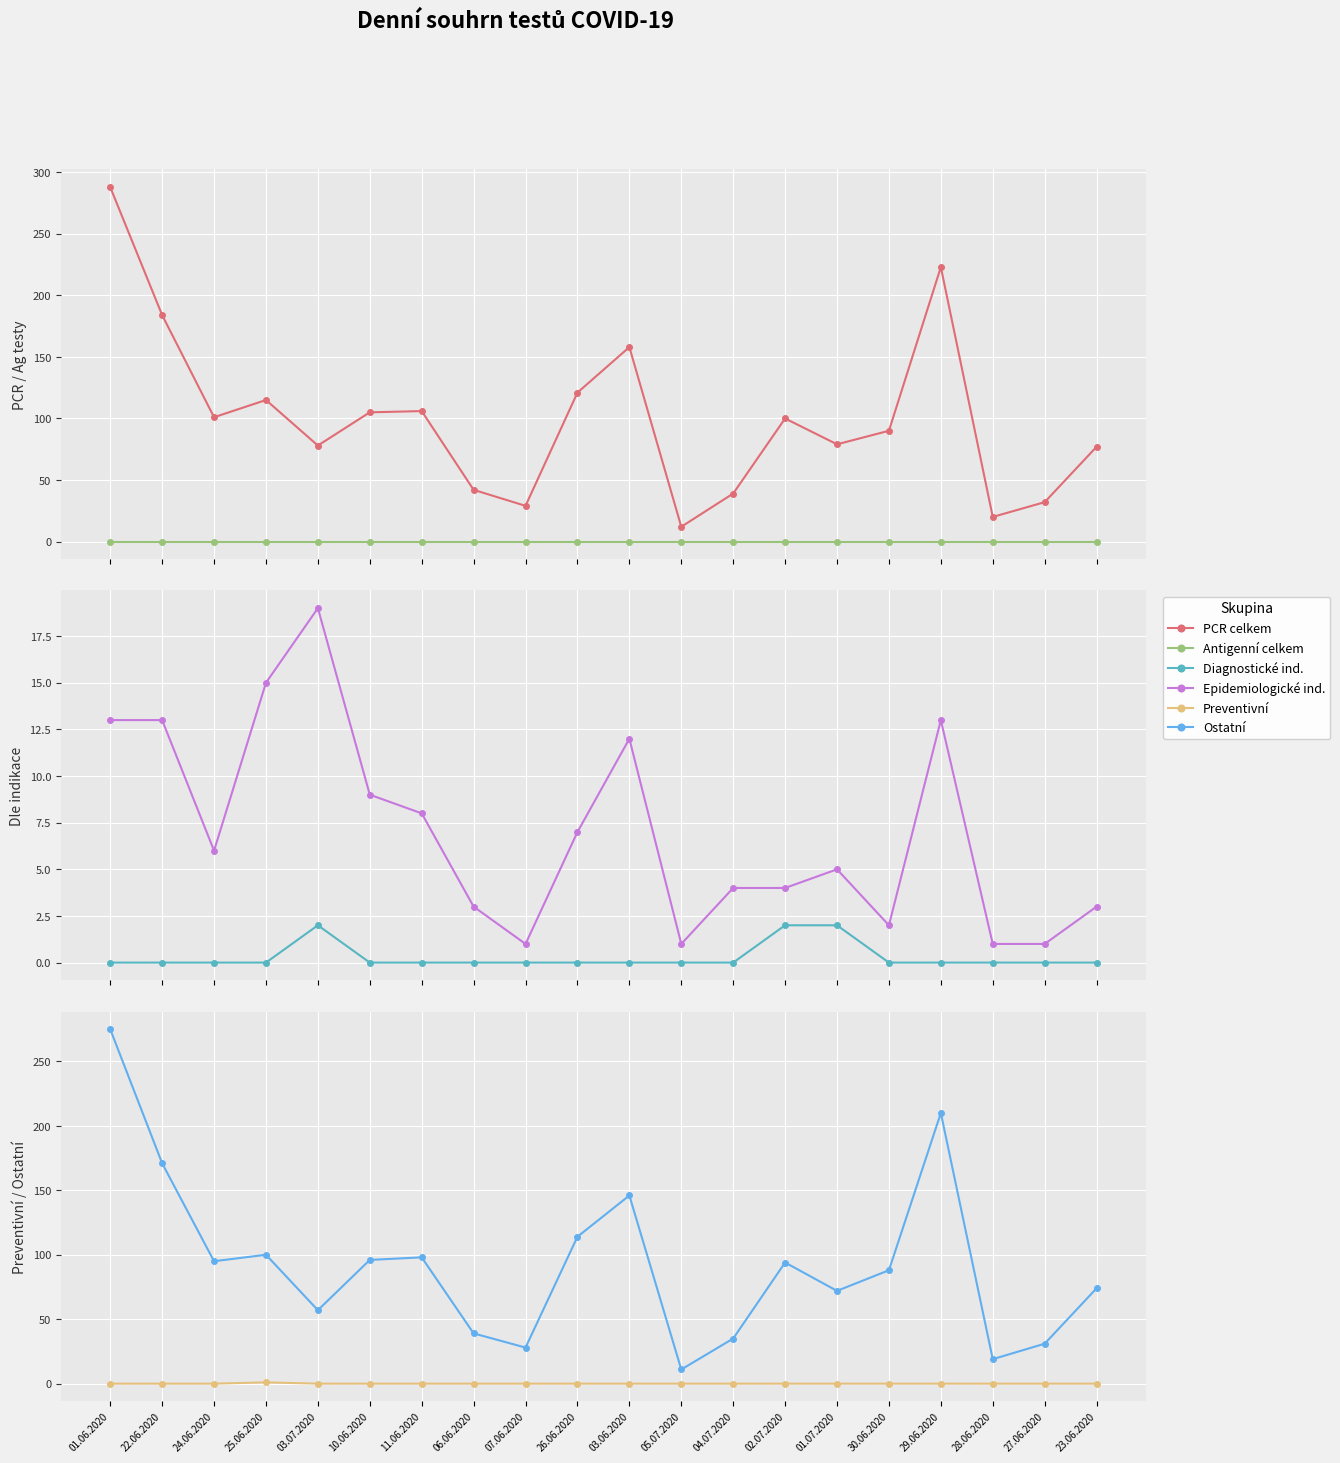

At which category is the sum across all series the highest?

01.06.2020